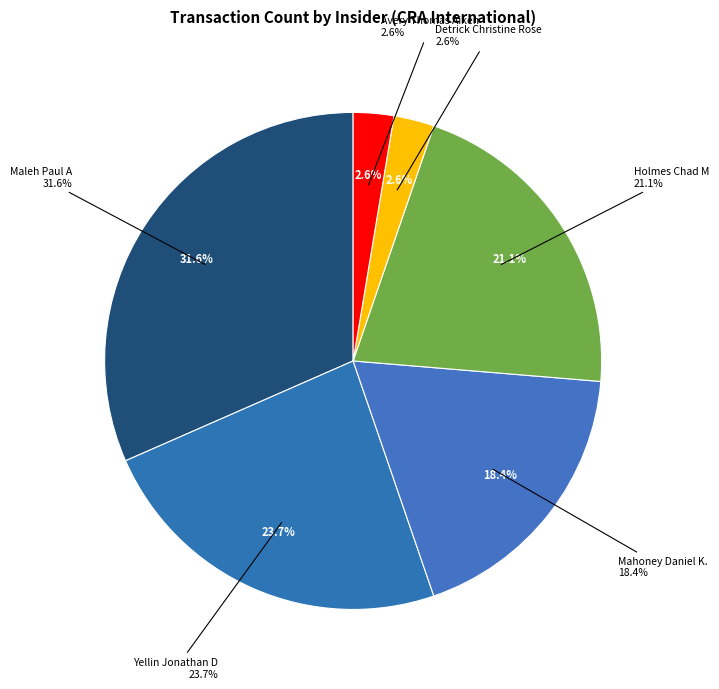

Is there any slice that represents more than half of the pie?

No